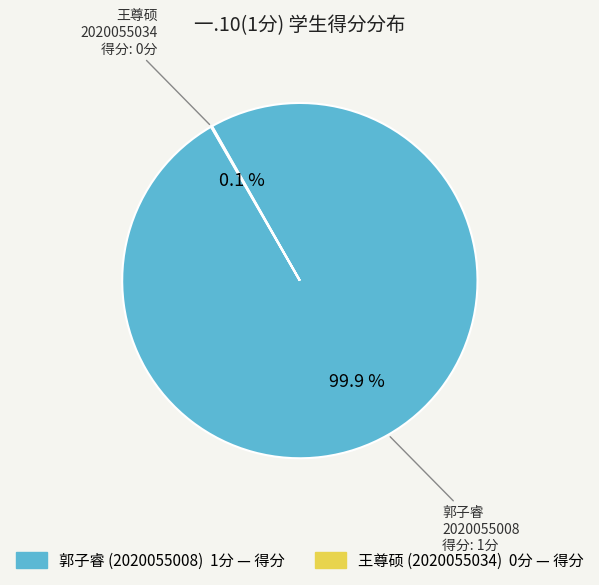

Does any single category account for the majority?

Yes